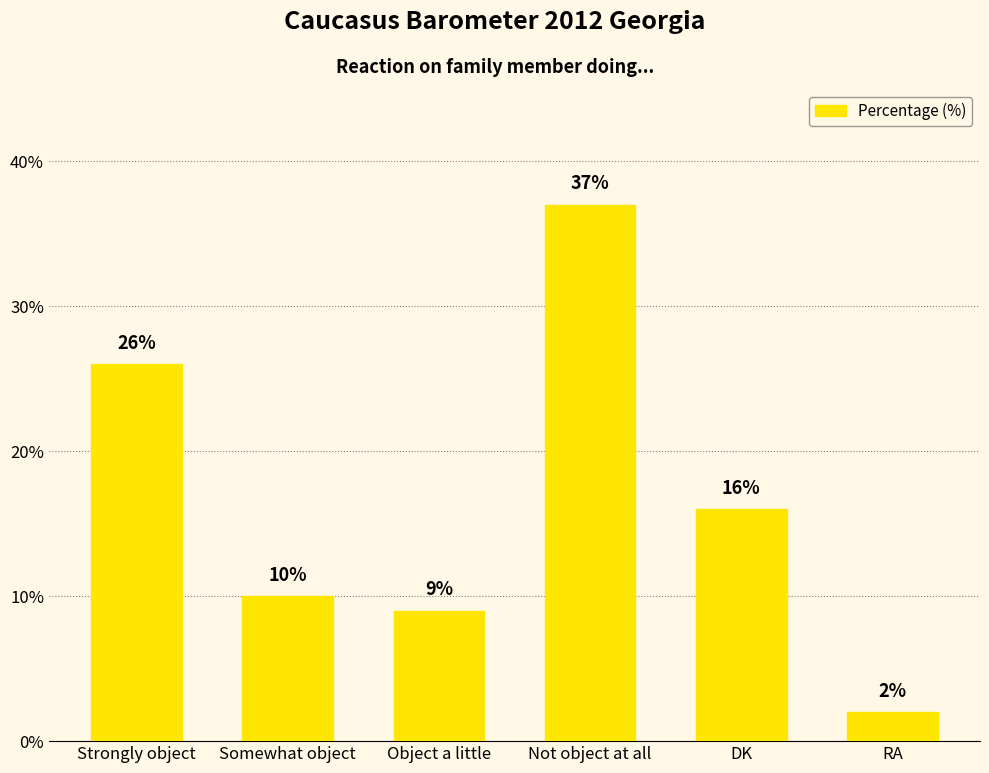

Between Strongly object and Object a little, which is larger?

Strongly object